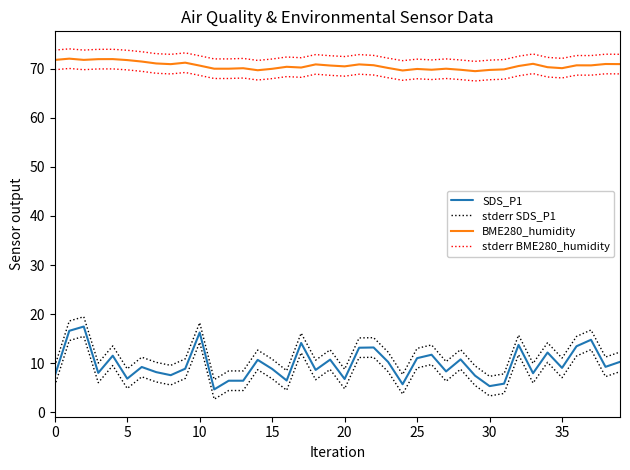

What is the total value across all series at 18?

163.0